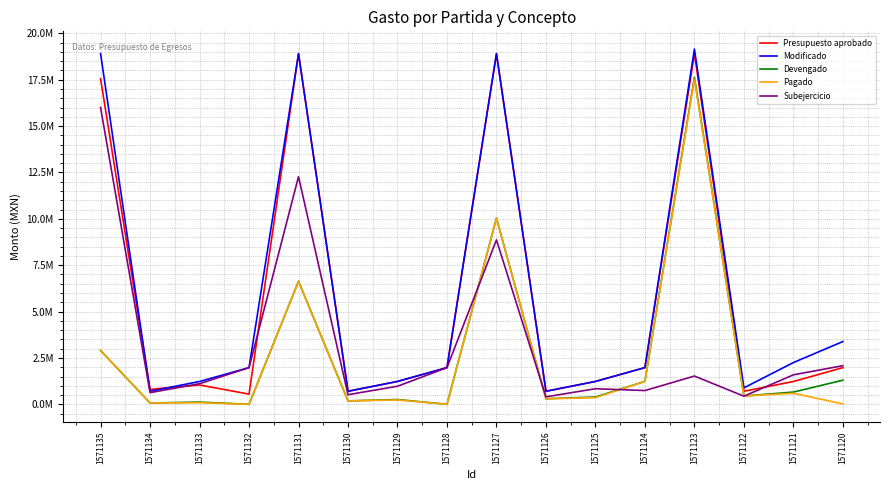

What are all the series names shown in the legend?

Presupuesto aprobado, Modificado, Devengado, Pagado, Subejercicio